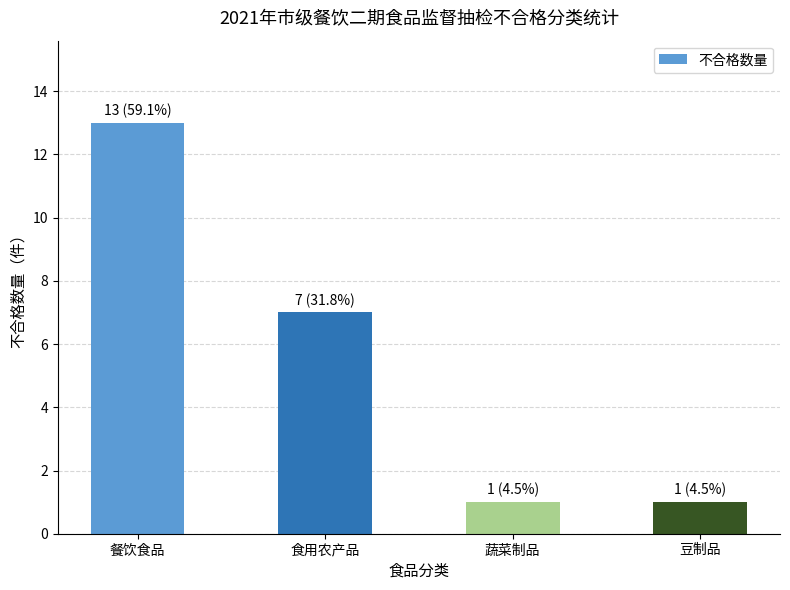

What is the difference between the maximum and minimum values?

12